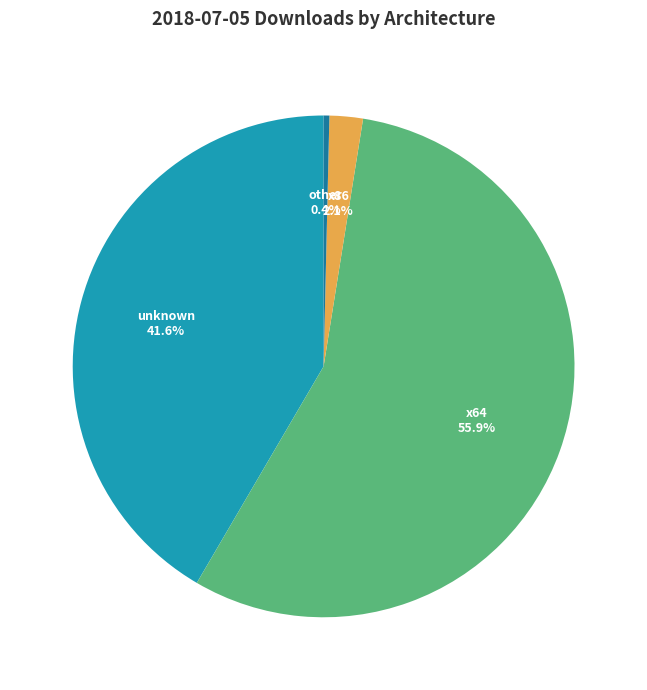

Which category has the smallest portion of the pie?

other